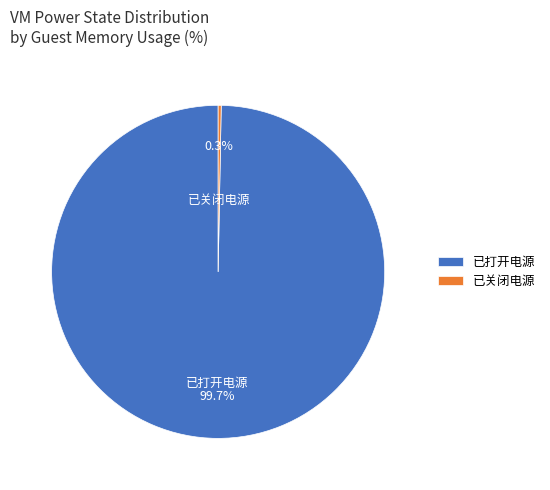

Is there any slice that represents more than half of the pie?

Yes